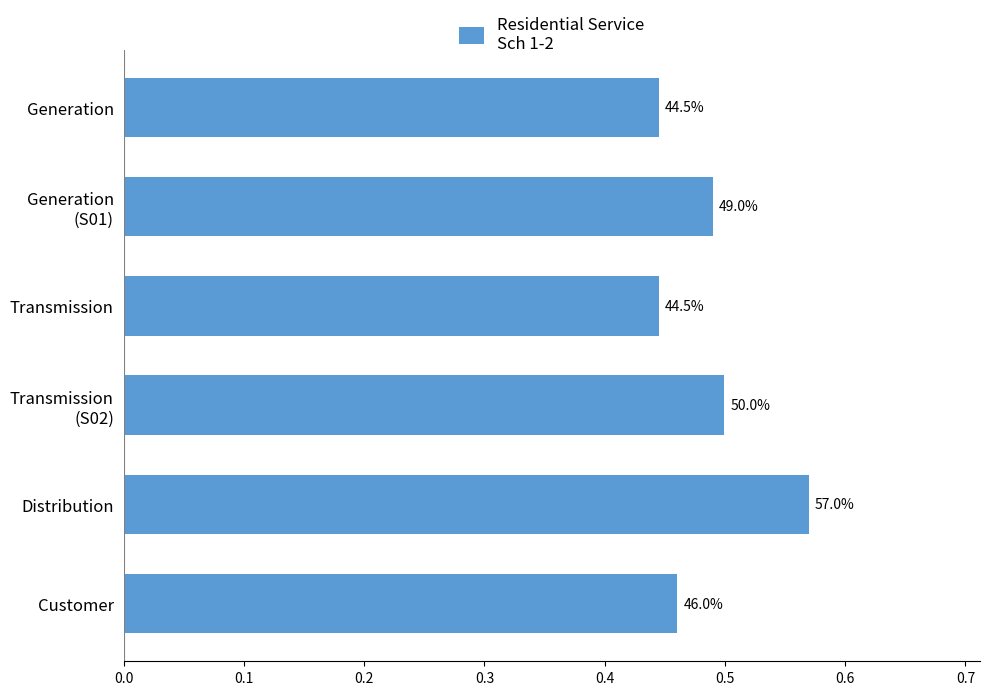

What is the average value?

0.5